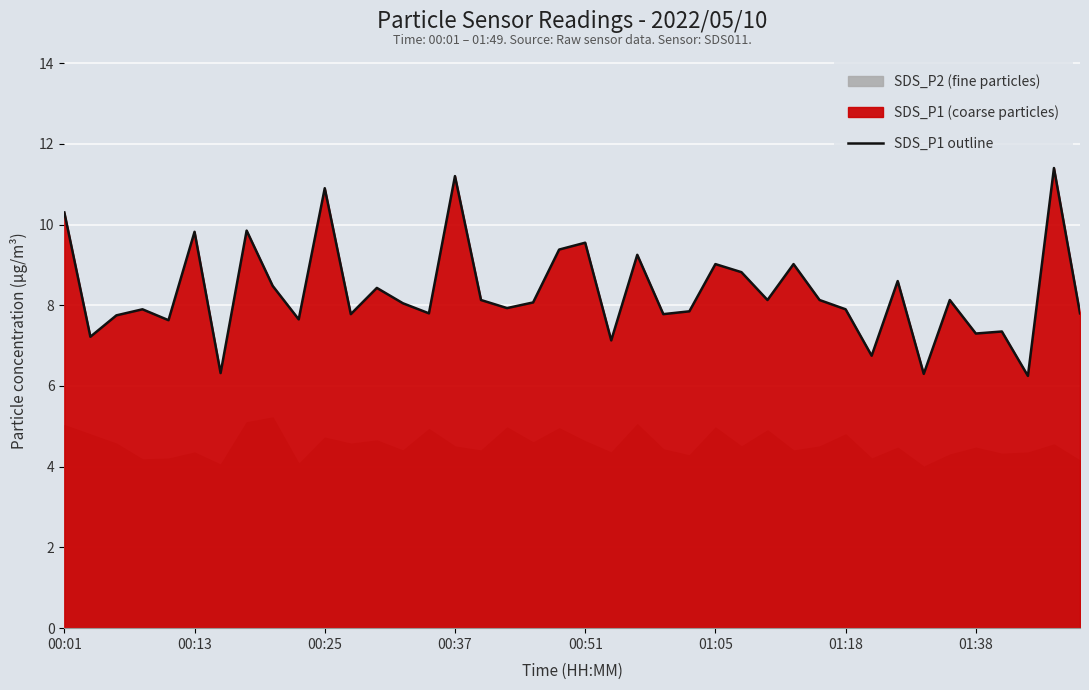

What position from the left is 19?

20